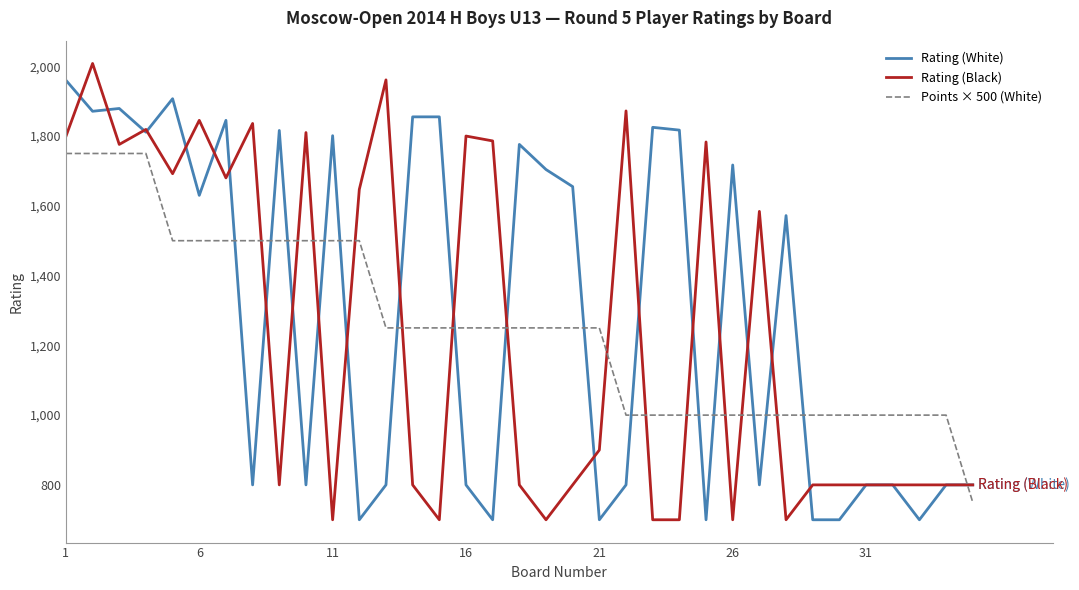

What is the maximum value shown in the chart?

2008